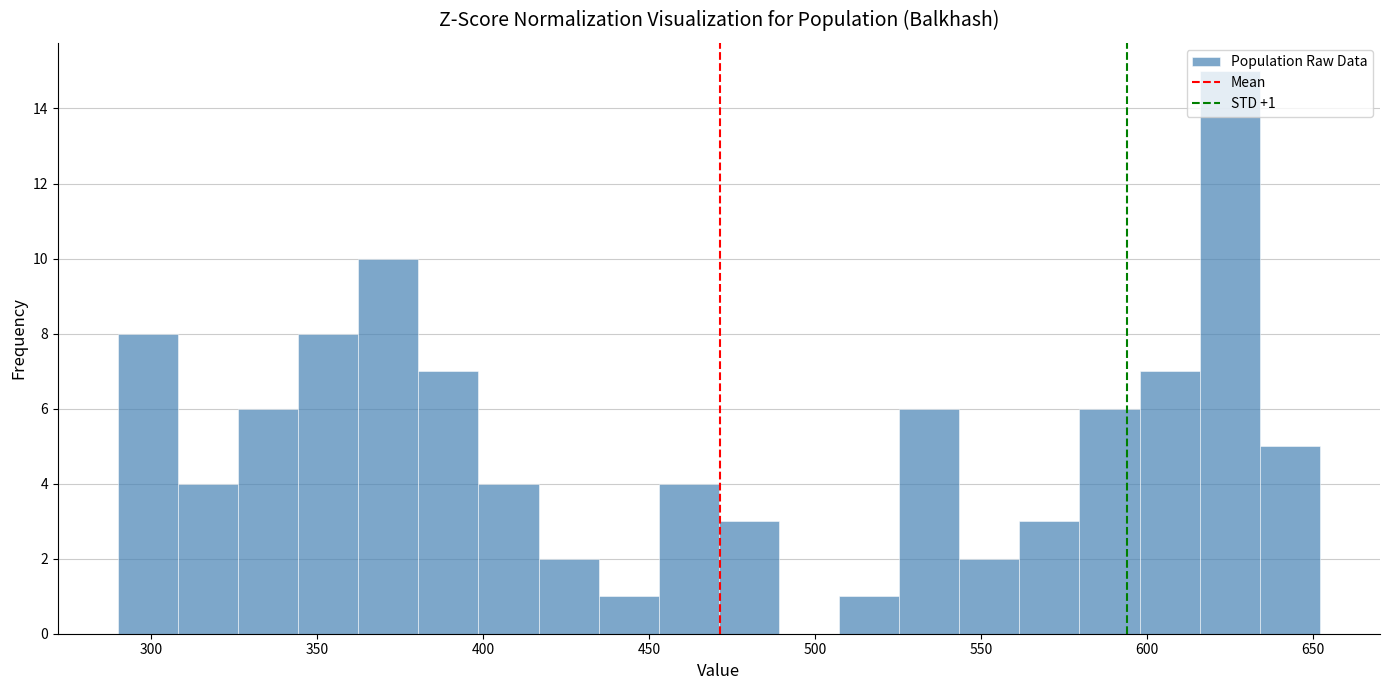

Around what value on the x-axis is the tallest bar? Give the approximate position of its centre, as read against the axis.

625